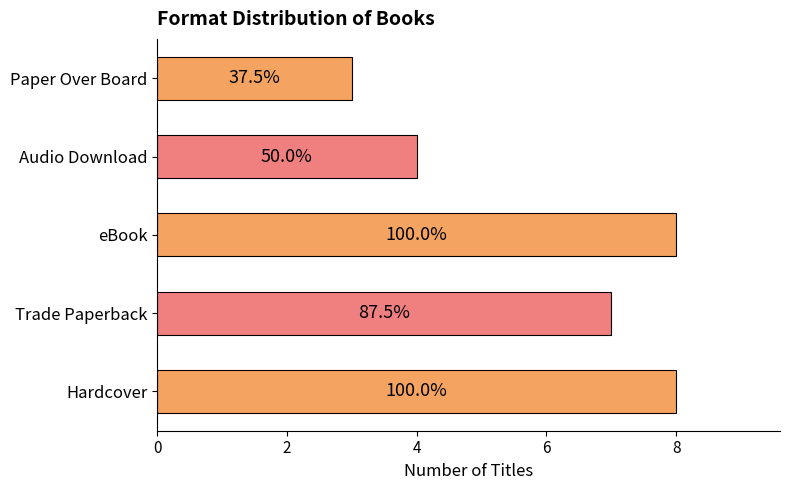

What is the average value?

6